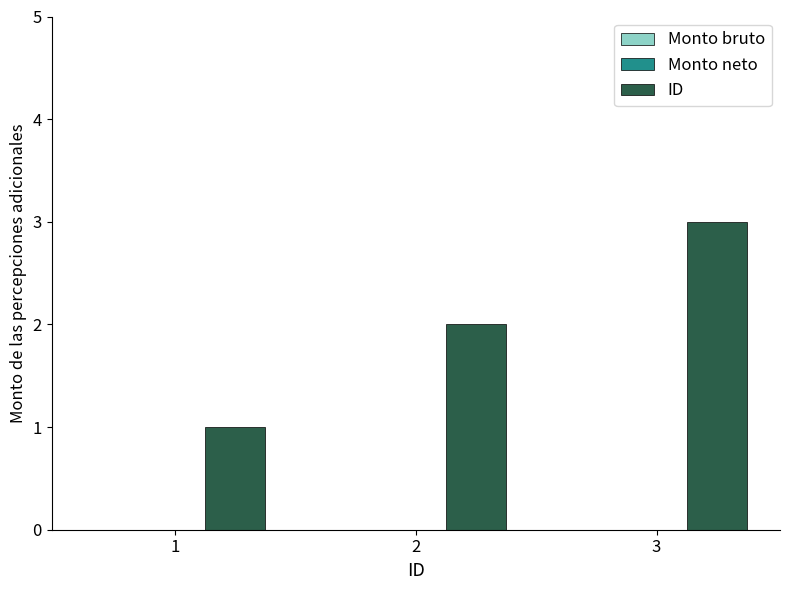

Are the bars grouped side by side (vs. stacked)?

No